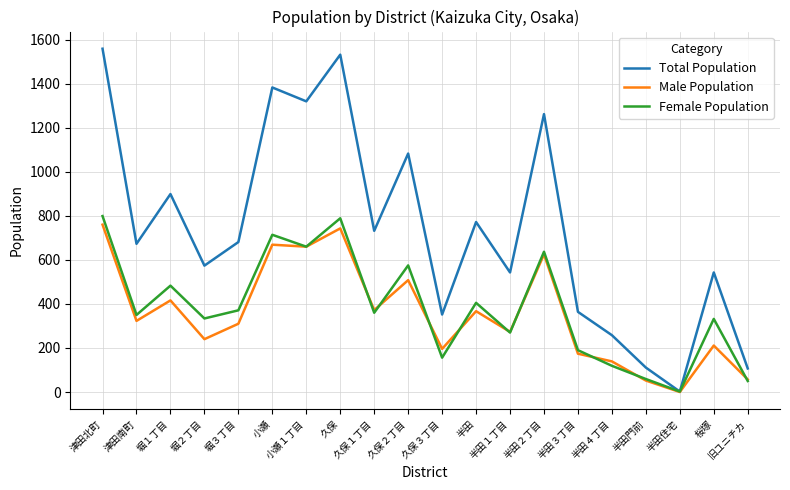

Is it true that Male Population equals 196 at 久保３丁目?

True